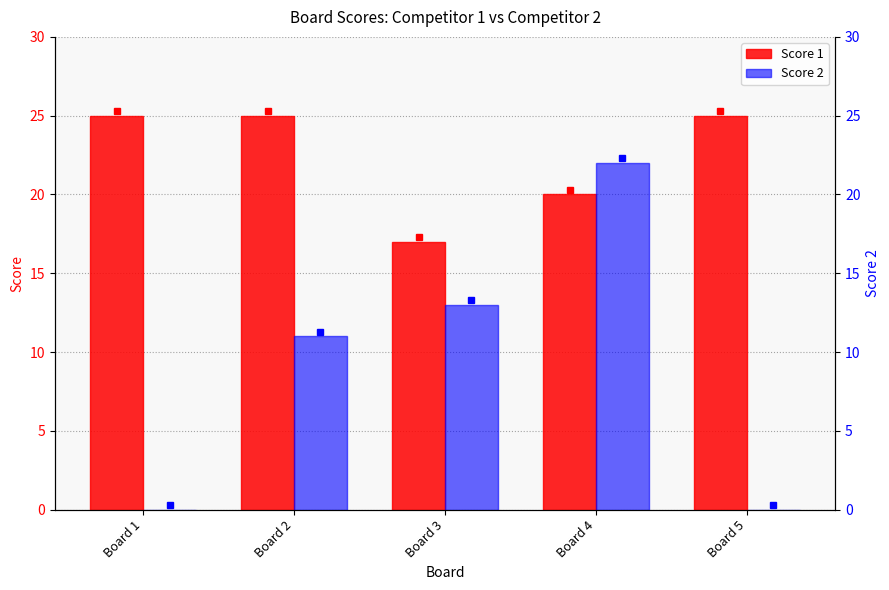

Between Board 5 and Board 3, which is larger?

Board 5